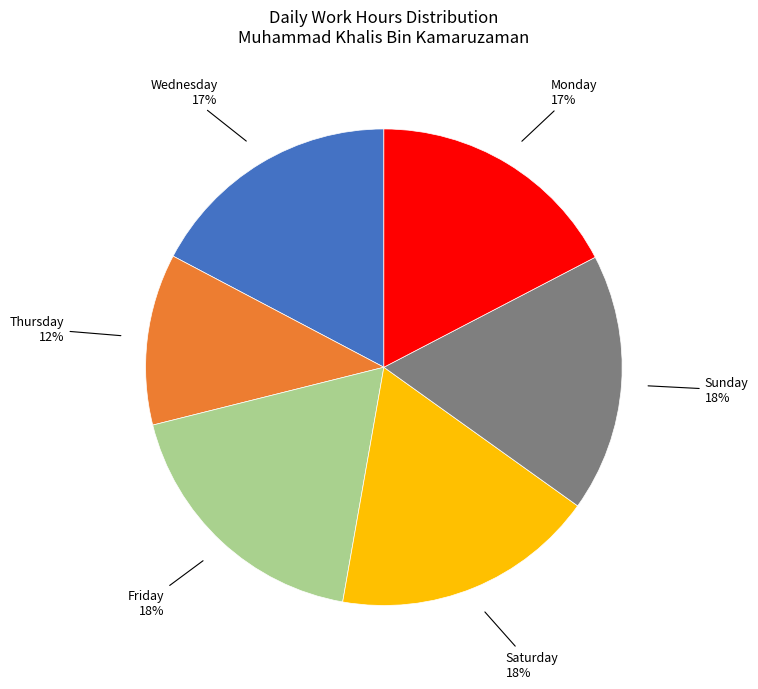

Count the number of slices in the pie.

6